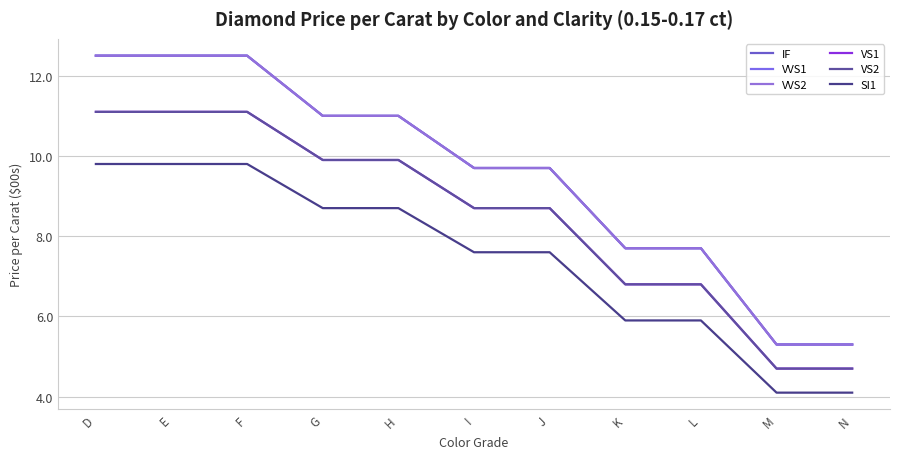

List the series in order of their peak value, highest first.

IF, VVS1, VVS2, VS1, VS2, SI1